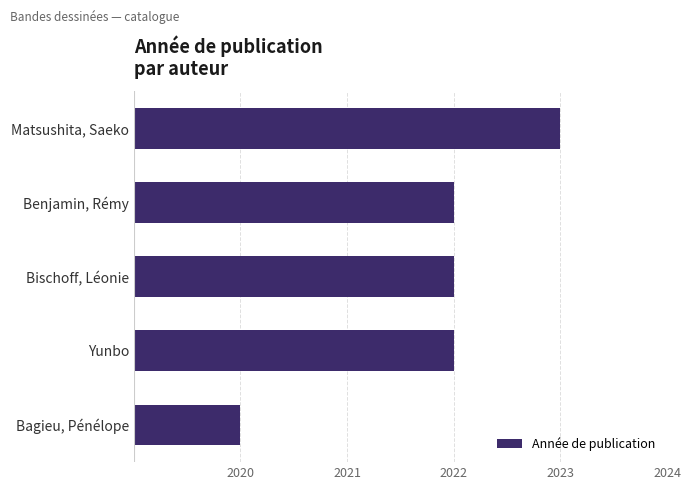

True or false: the data shows 5 at Benjamin, Rémy.

False